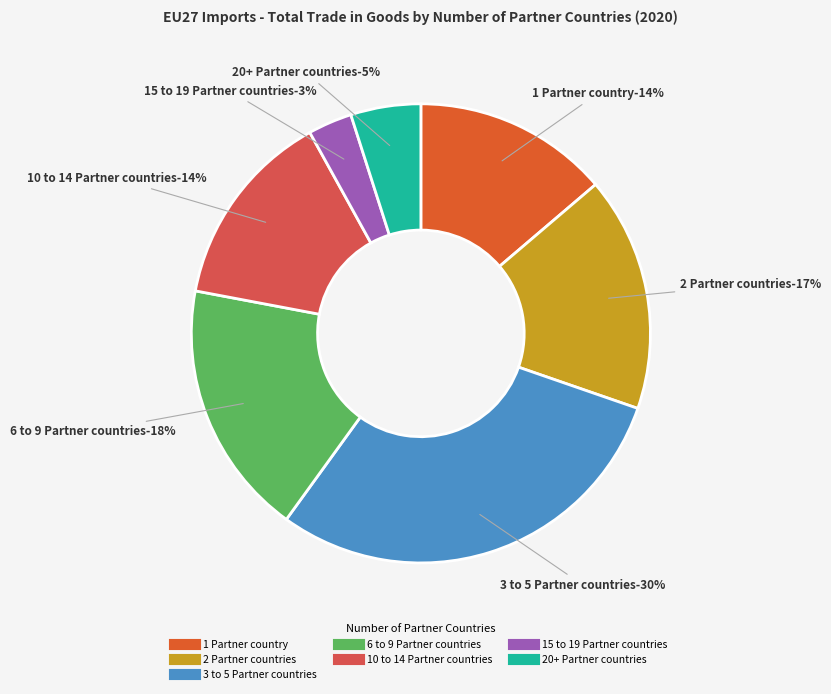

What is the ratio of the value at 15 to 19 Partner countries to the value at 2 Partner countries?

0.2